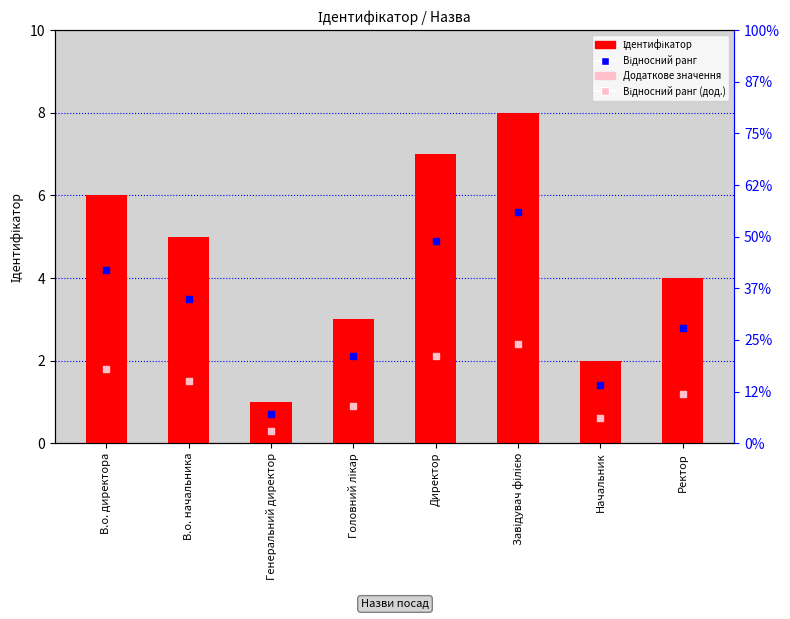

Which series has the widest spread of Y values?

Ідентифікатор